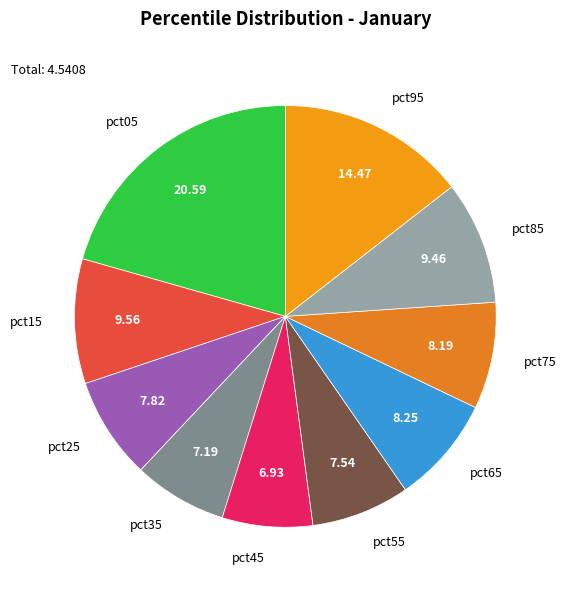

Count the number of slices in the pie.

10